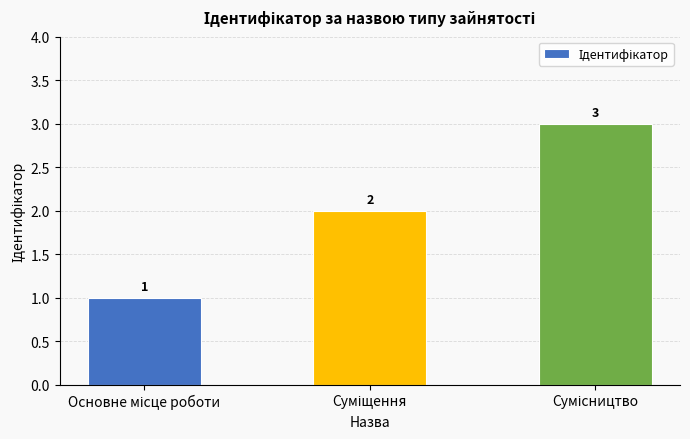

How many bars are there in total?

3